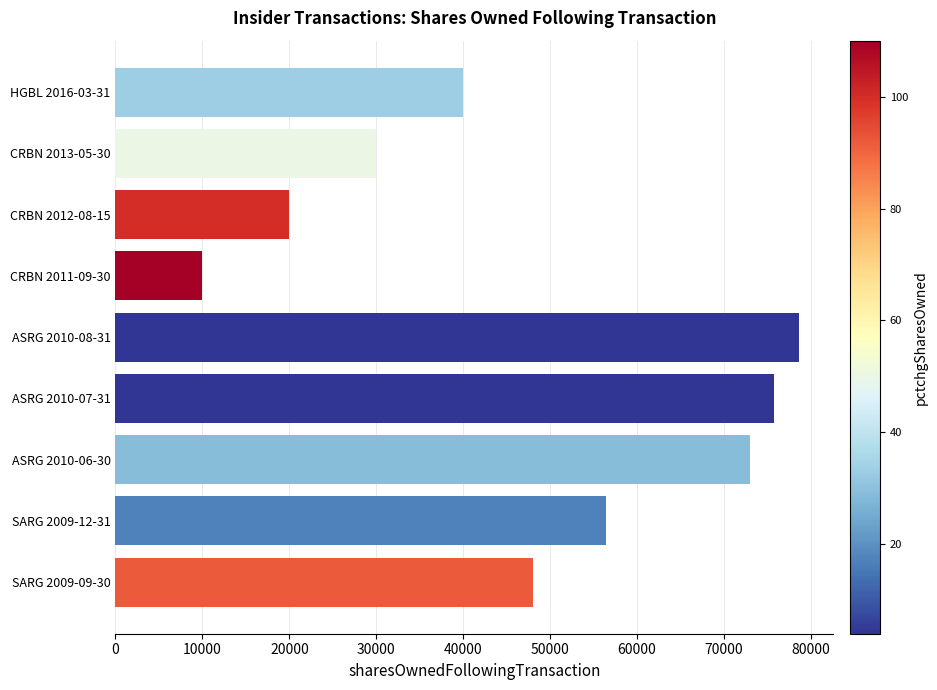

Read the value at CRBN 2013-05-30, to the nearest 10.

30000